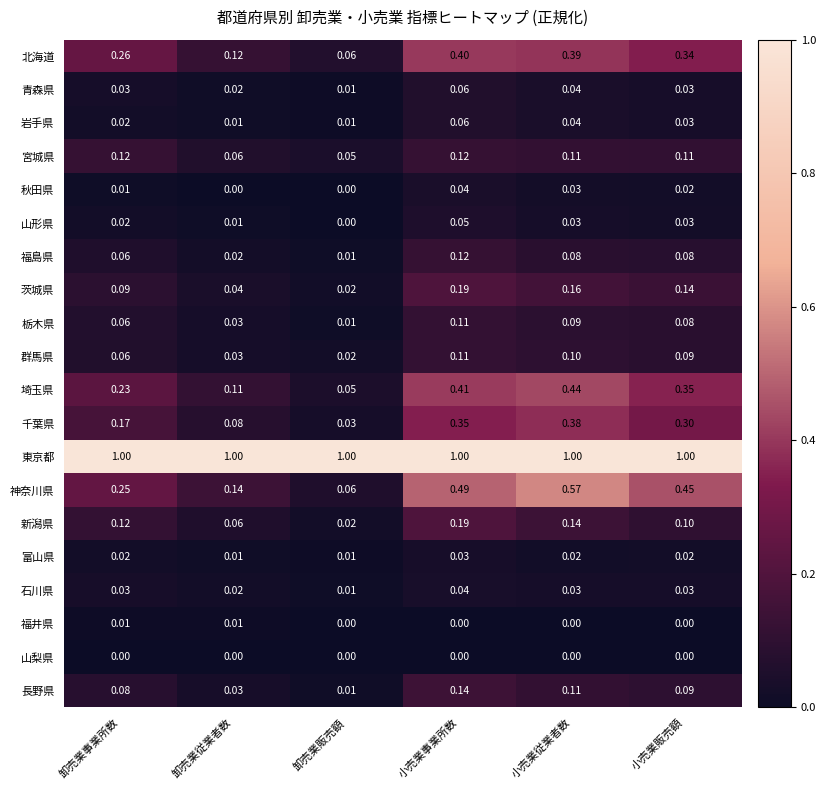

At which label is 山形県 closest to 0?

卸売業販売額